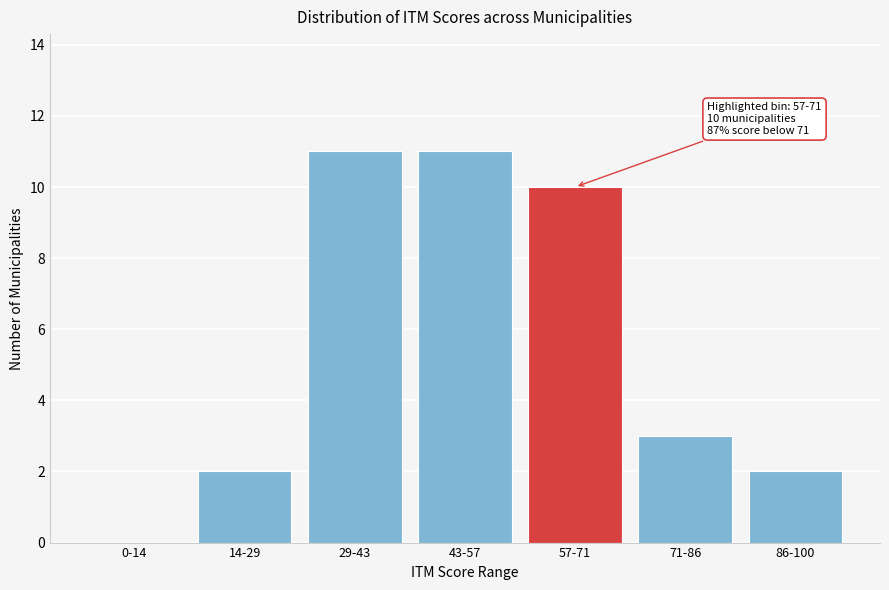

Reading left to right, extract all data points from this chart.

0-14=0	14-29=2	29-43=11	43-57=11	57-71=10	71-86=3	86-100=2